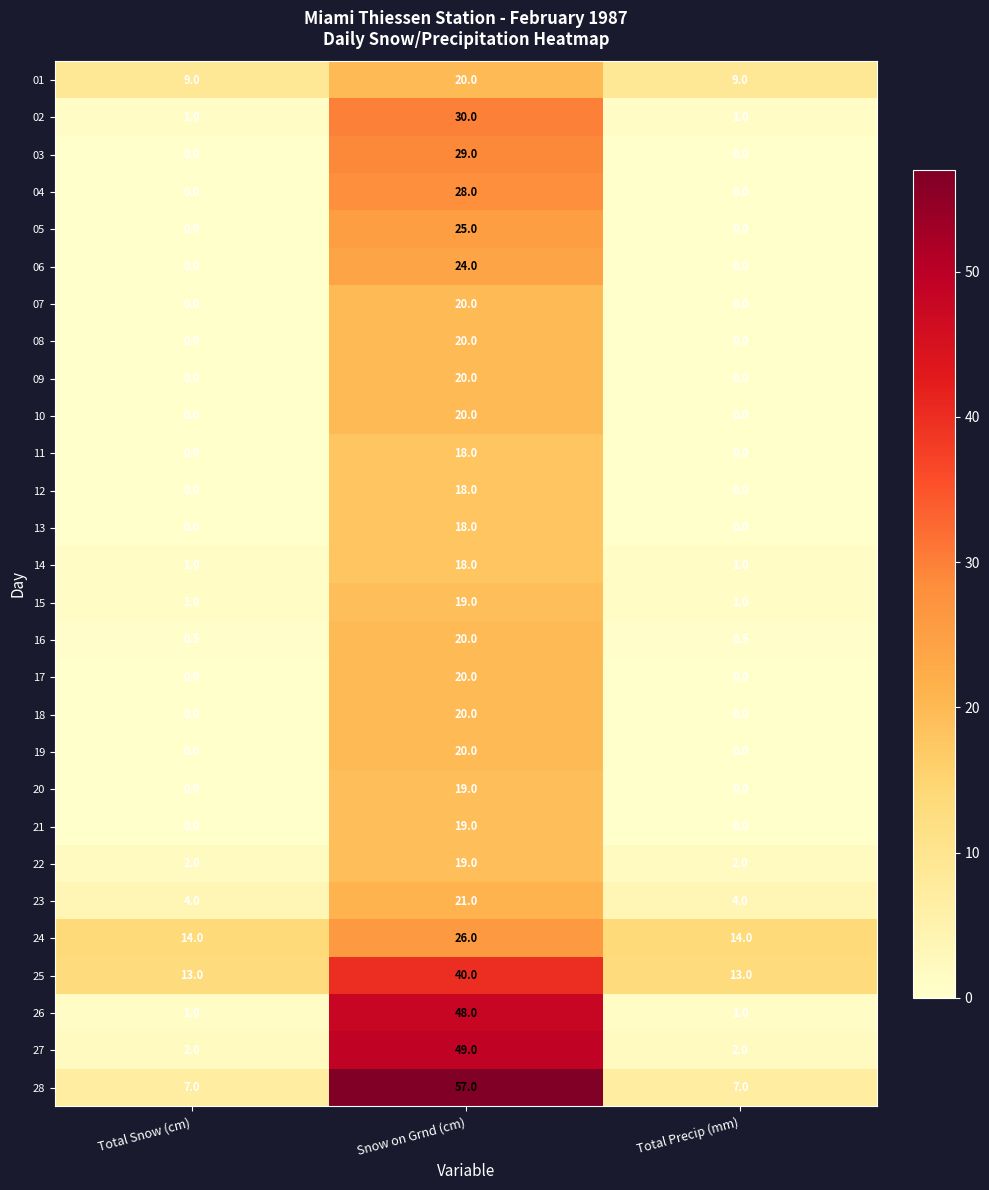

Is the value of 16 at Total Precip (mm) greater than the value of 27 at Snow on Grnd (cm)?

No